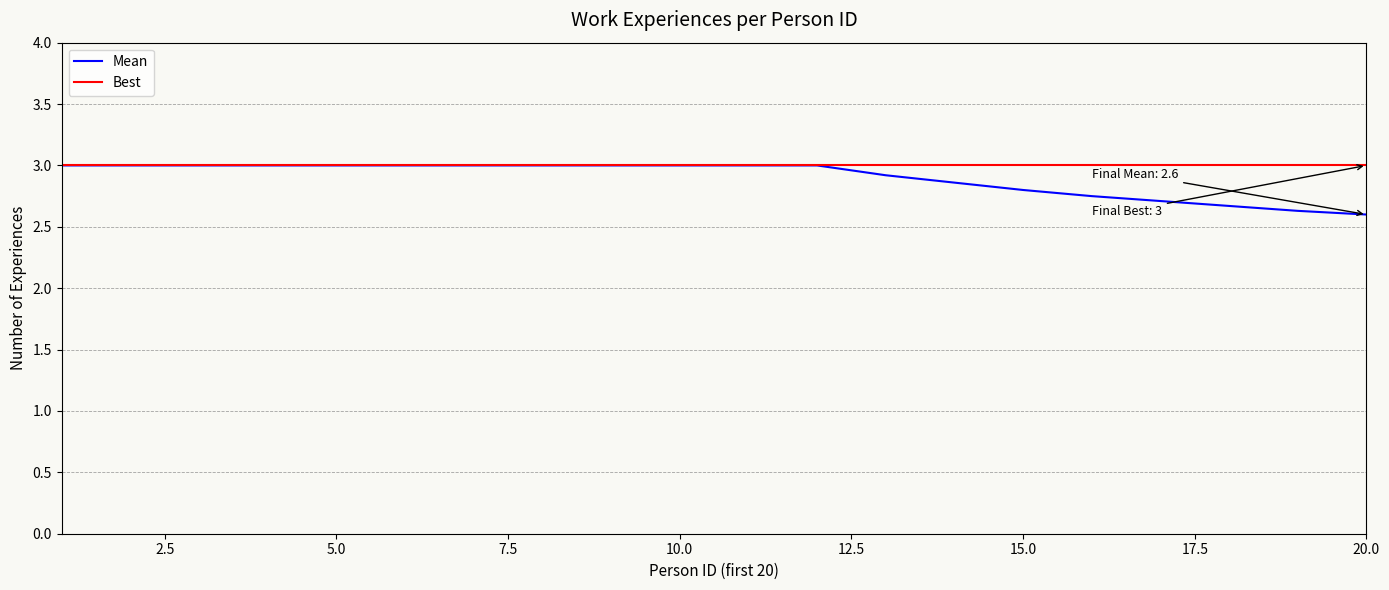

Rank the series by their average value, from highest to lowest.

Best, Mean